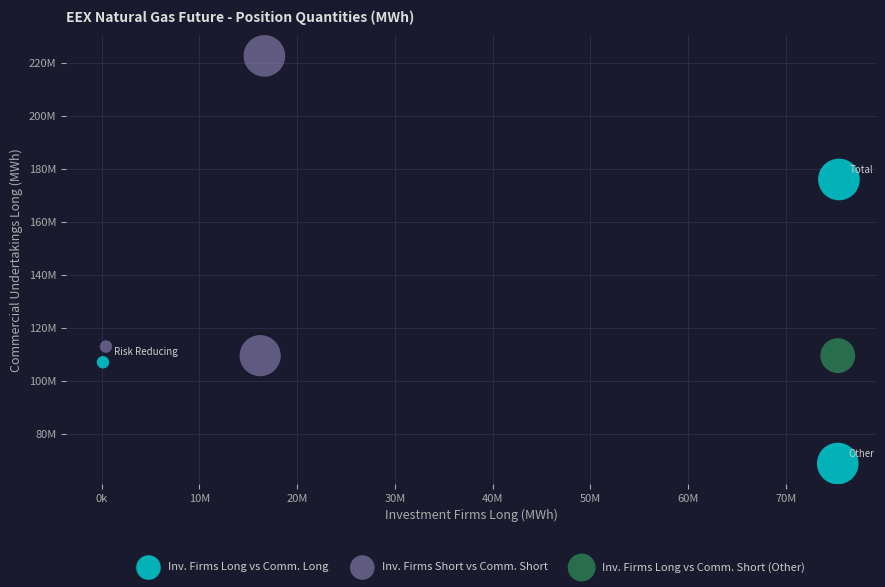

Which series reaches the maximum Y coordinate?

Inv. Firms Short vs Comm. Short